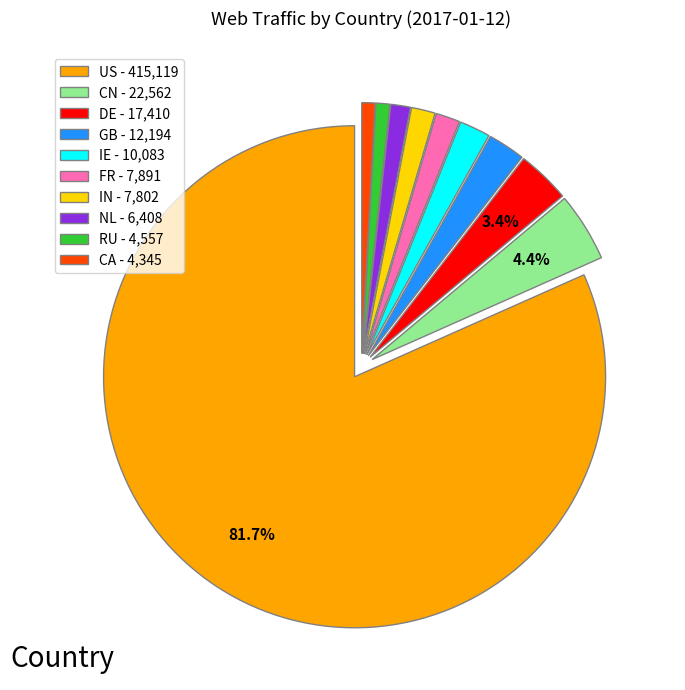

Is it true that CN is 4% of the pie?

True